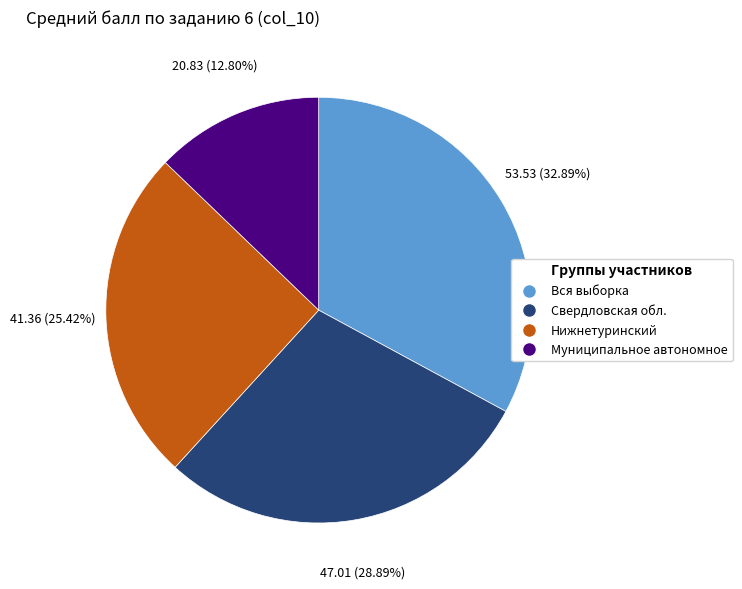

What is the smallest slice in the pie chart?

Муниципальное автономное